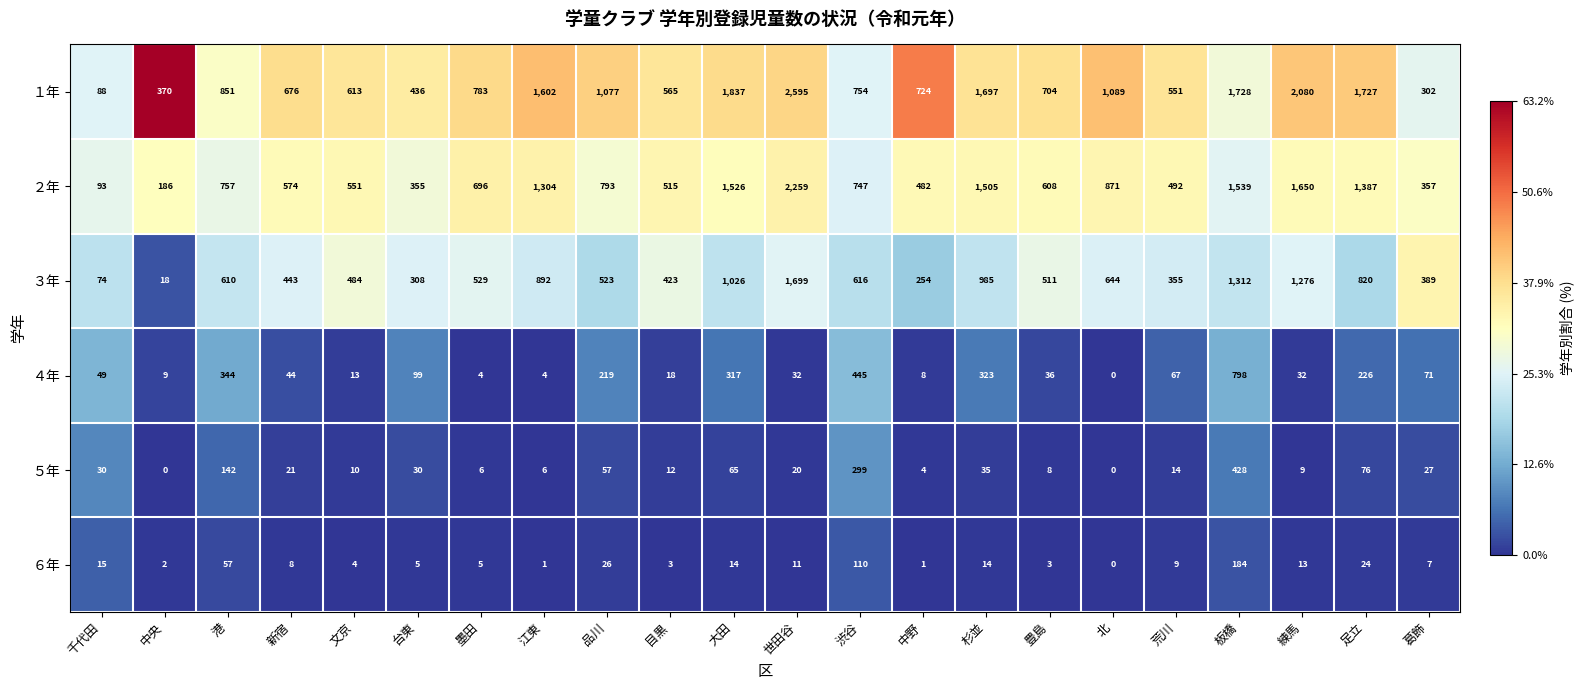

True or false: ２年 has a value of 1197 at 北.

False